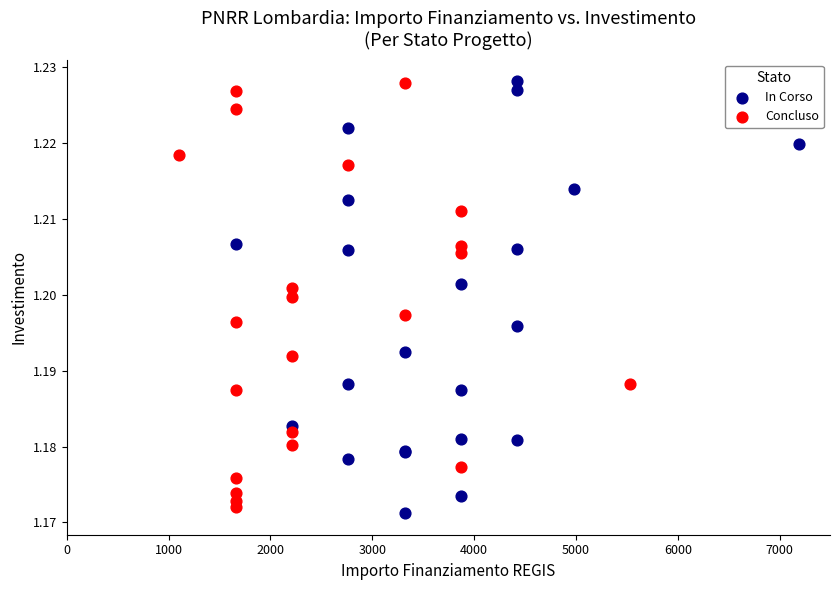

What are all the series names shown in the legend?

In Corso, Concluso